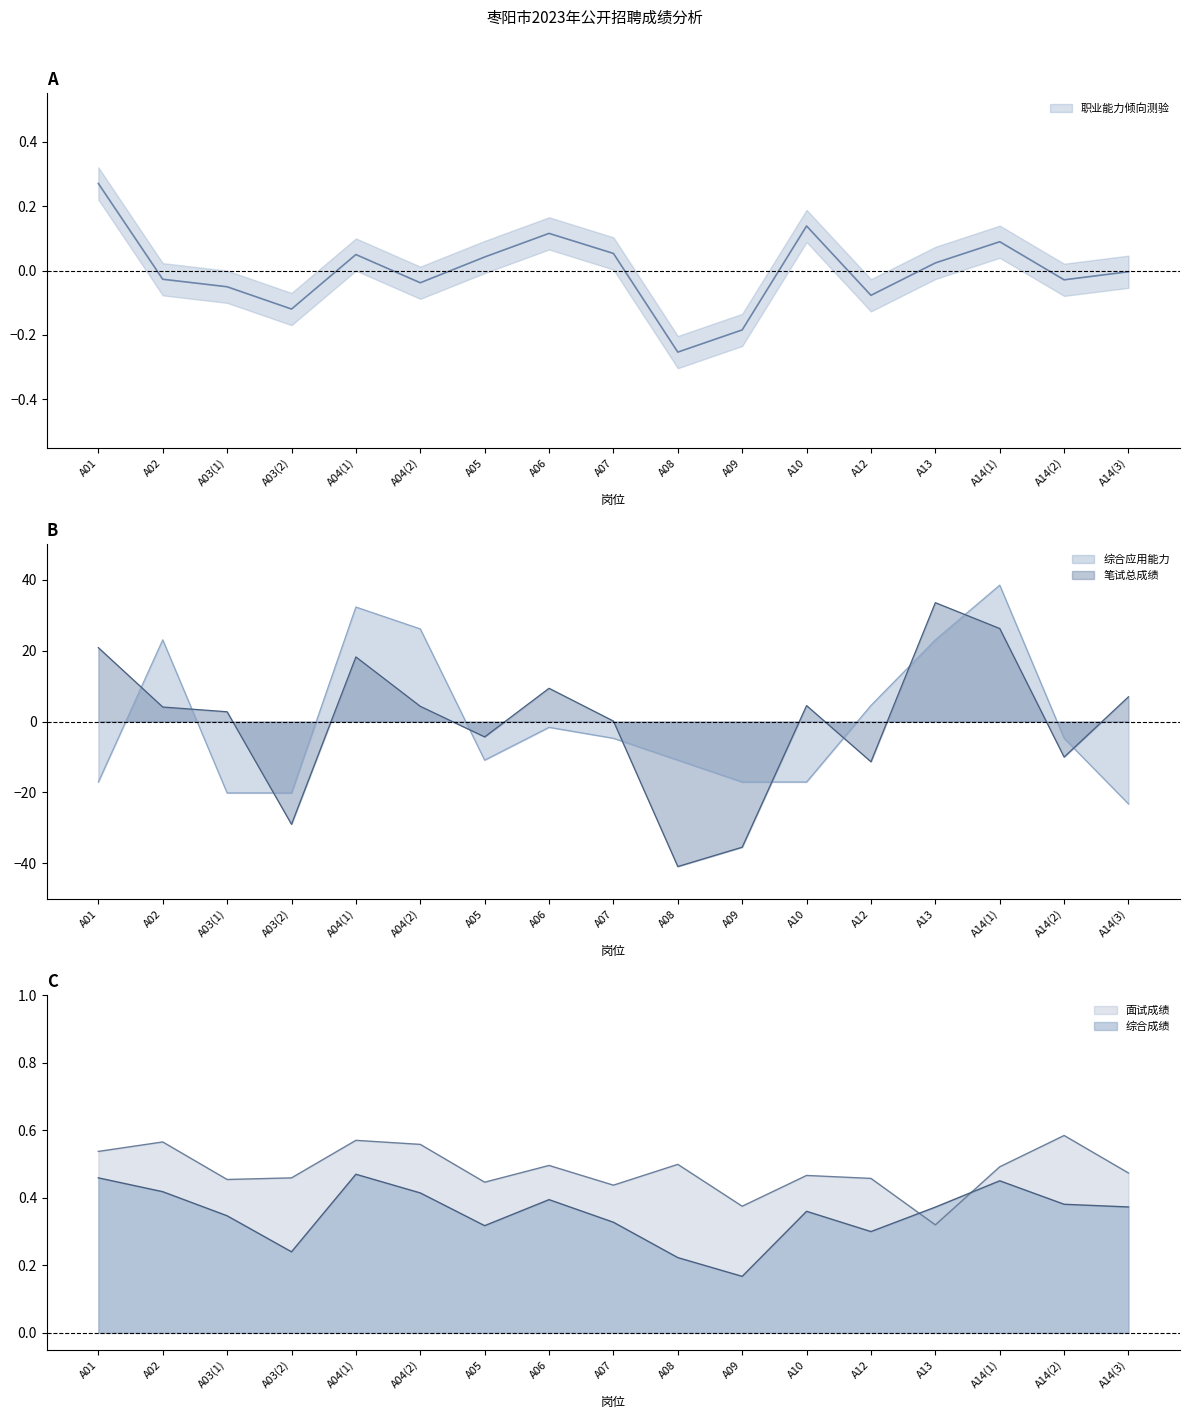

Reading left to right, extract all data points from this chart.

职业能力倾向测验: 0.3	-0.0	-0.1	-0.1	0.0	-0.0	0.0	0.1	0.1	-0.3	-0.2	0.1	-0.1	0.0	0.1	-0.0	-0.0
综合应用能力: -17.1	23.1	-20.1	-20.1	32.3	26.1	-10.9	-1.6	-4.7	-10.9	-17.1	-17.1	4.5	23.1	38.5	-4.7	-23.2
笔试总成绩: 20.8	4.1	2.8	-29.0	18.2	4.3	-4.3	9.4	0.1	-40.9	-35.5	4.5	-11.3	33.5	26.3	-10.0	7.0
面试成绩: 0.5	0.6	0.5	0.5	0.6	0.6	0.4	0.5	0.4	0.5	0.4	0.5	0.5	0.3	0.5	0.6	0.5
综合成绩: 0.5	0.4	0.3	0.2	0.5	0.4	0.3	0.4	0.3	0.2	0.2	0.4	0.3	0.4	0.5	0.4	0.4